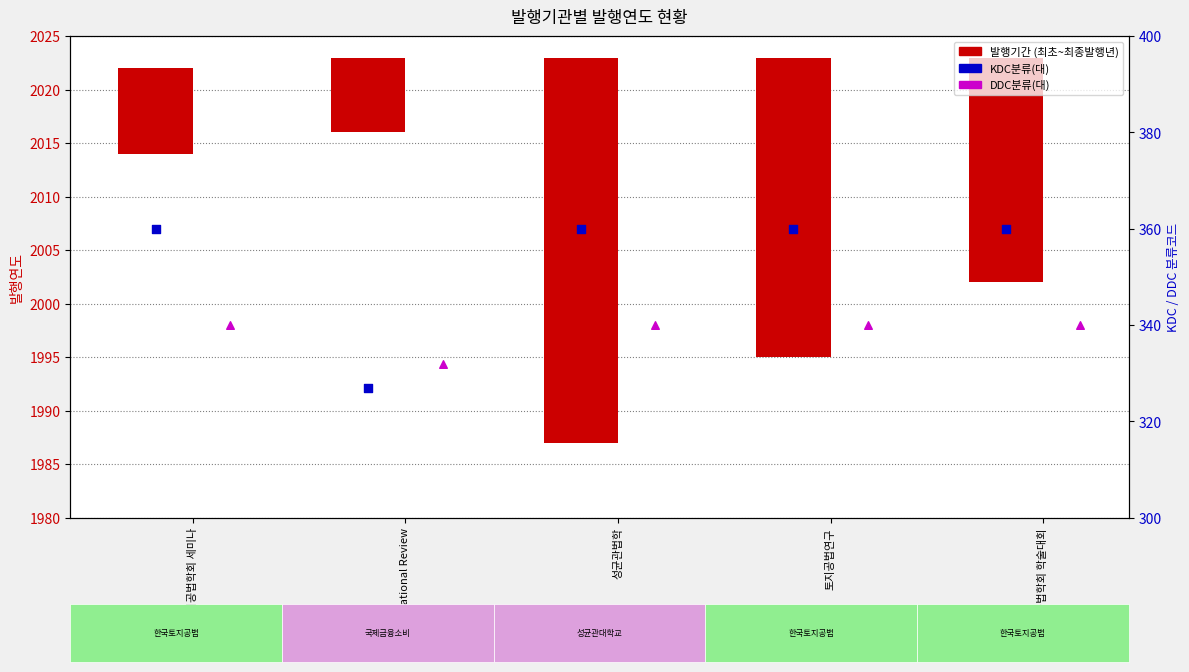

At how many categories does at least one series exceed 140?

5